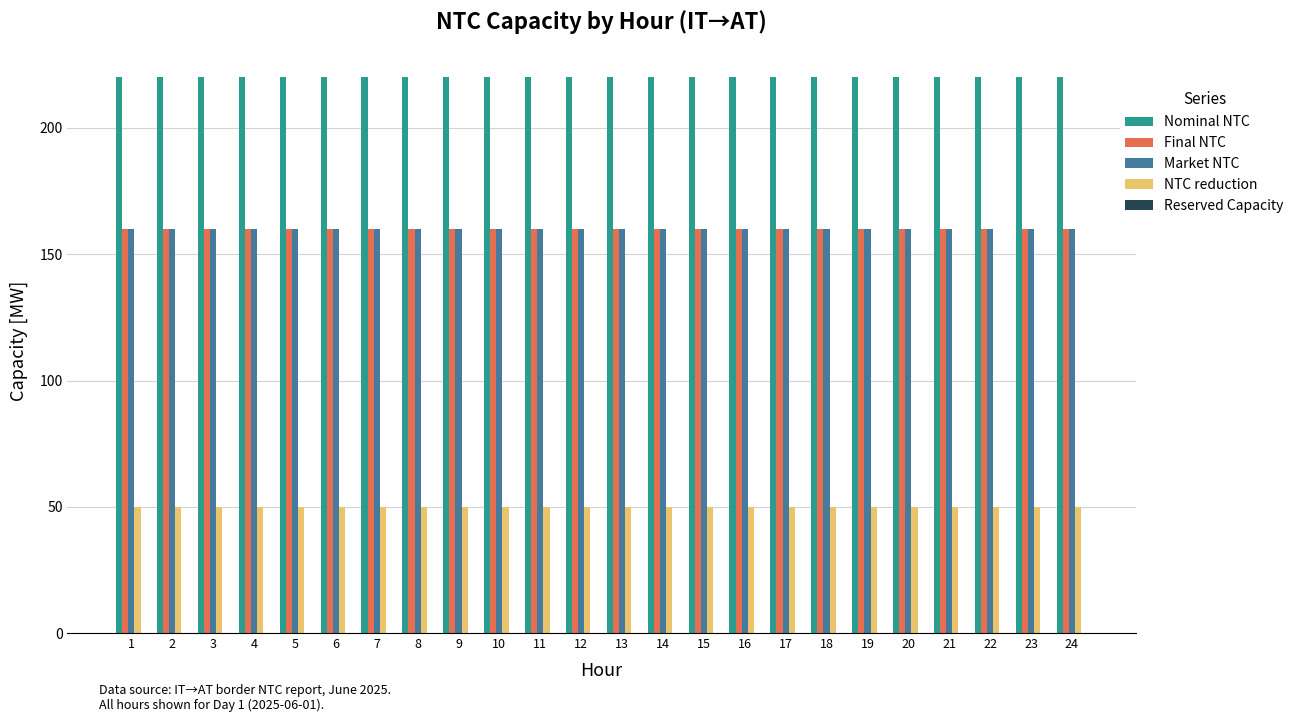

What is the spread (max minus min) of values at 24?

170